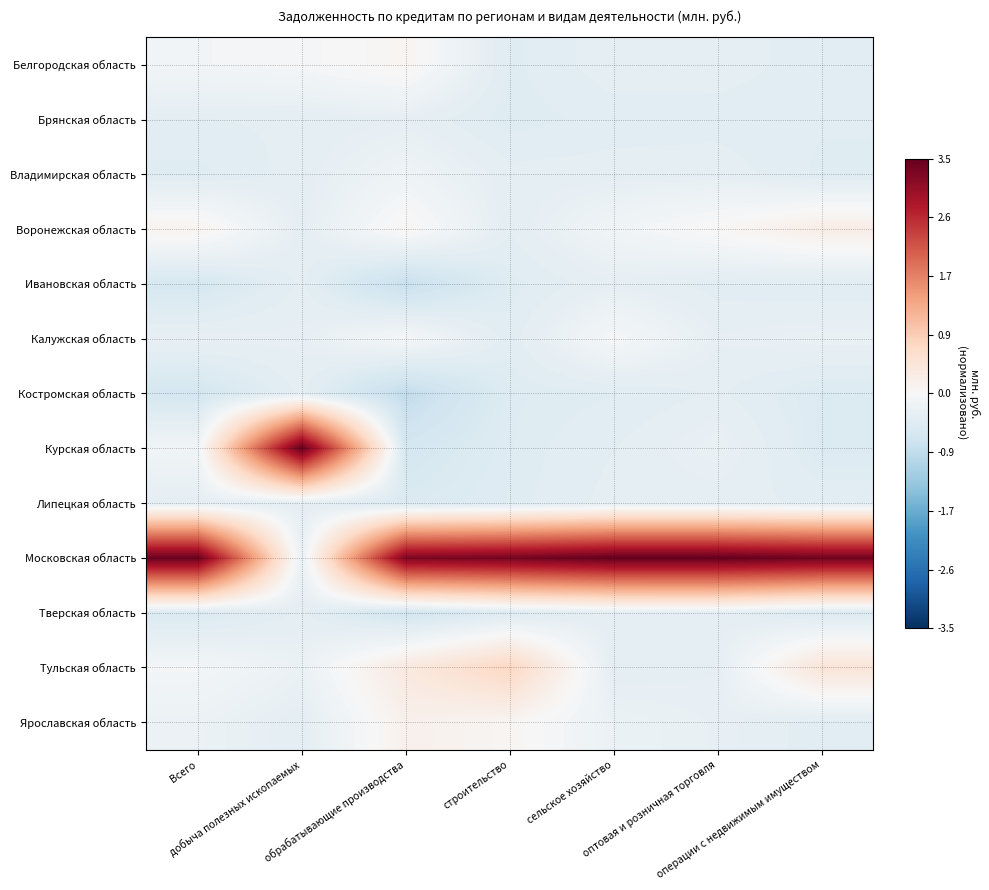

What is the minimum value shown in the chart?

-0.8